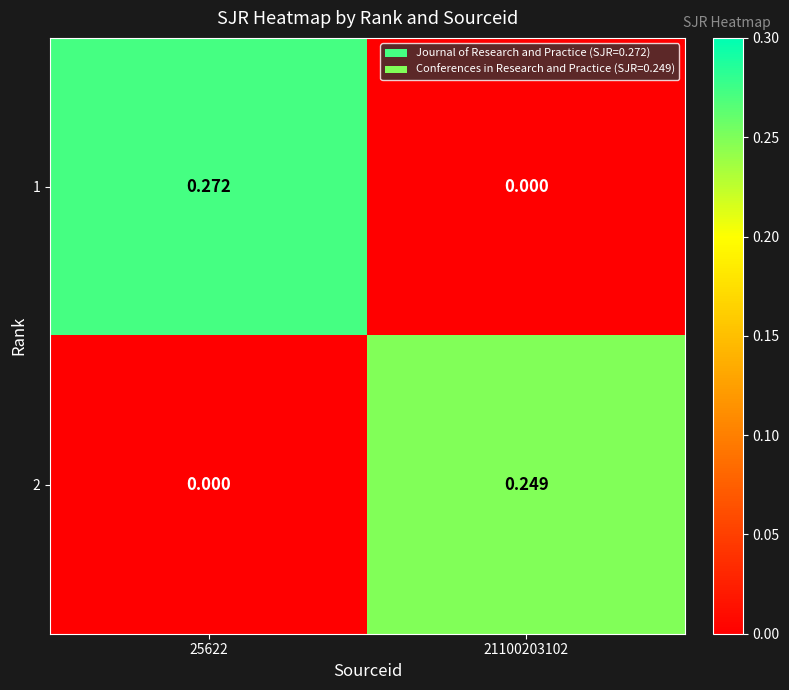

Is the value of 1 at 25622 greater than the value of 2 at 25622?

Yes